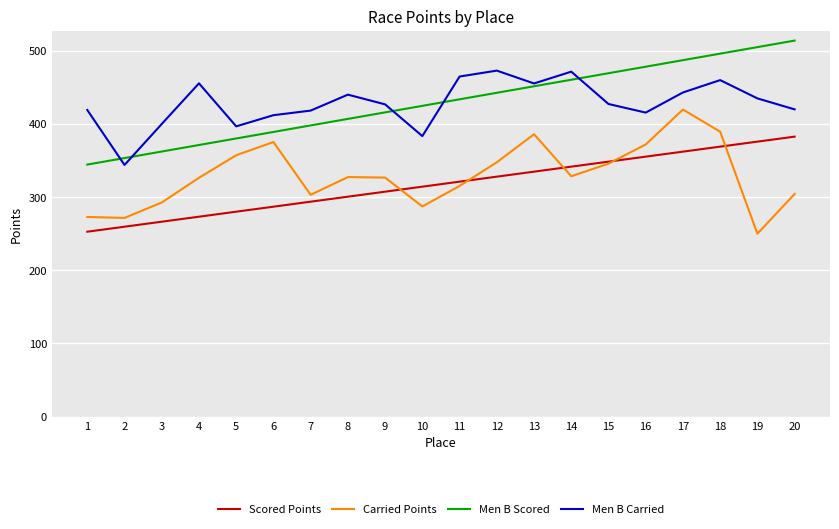

What is the spread (max minus min) of values at 19?

255.1